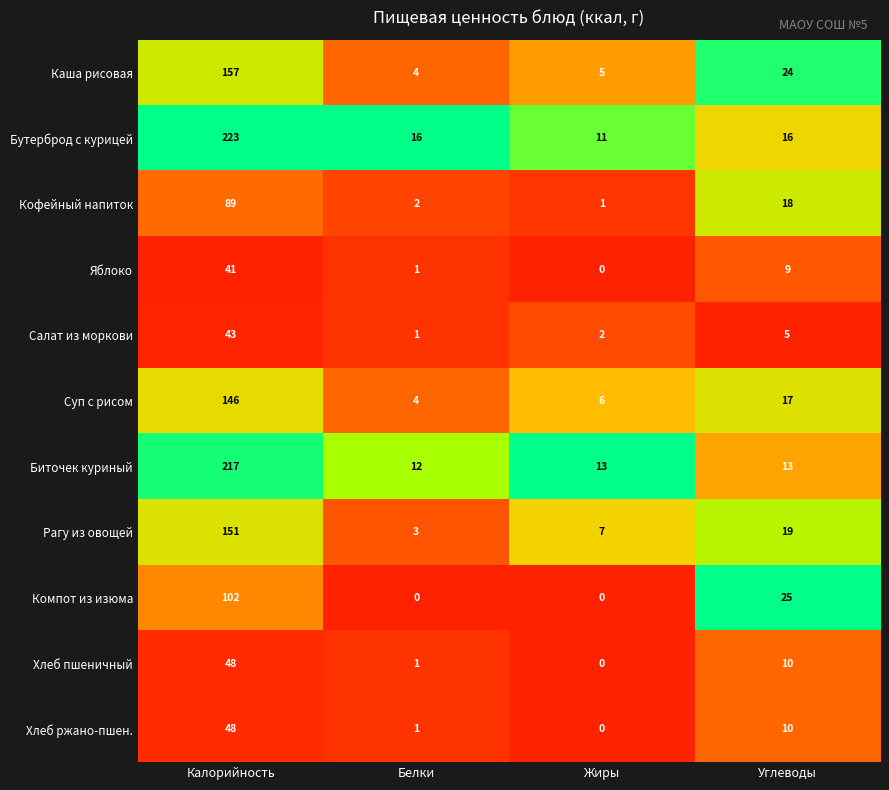

Is the value of Суп с рисом at Калорийность greater than the value of Рагу из овощей at Белки?

Yes